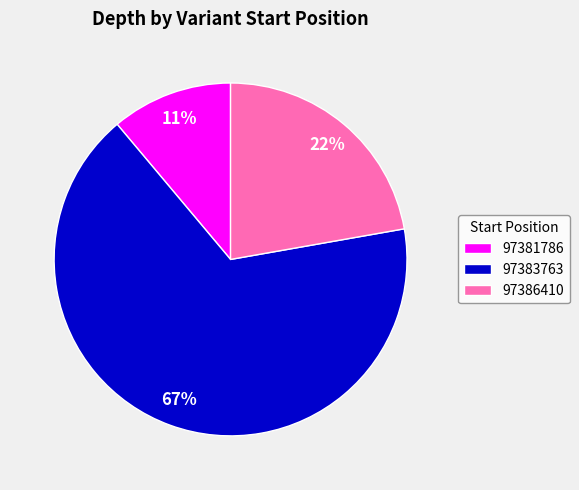

Rank the categories by value from lowest to highest.

97381786, 97386410, 97383763